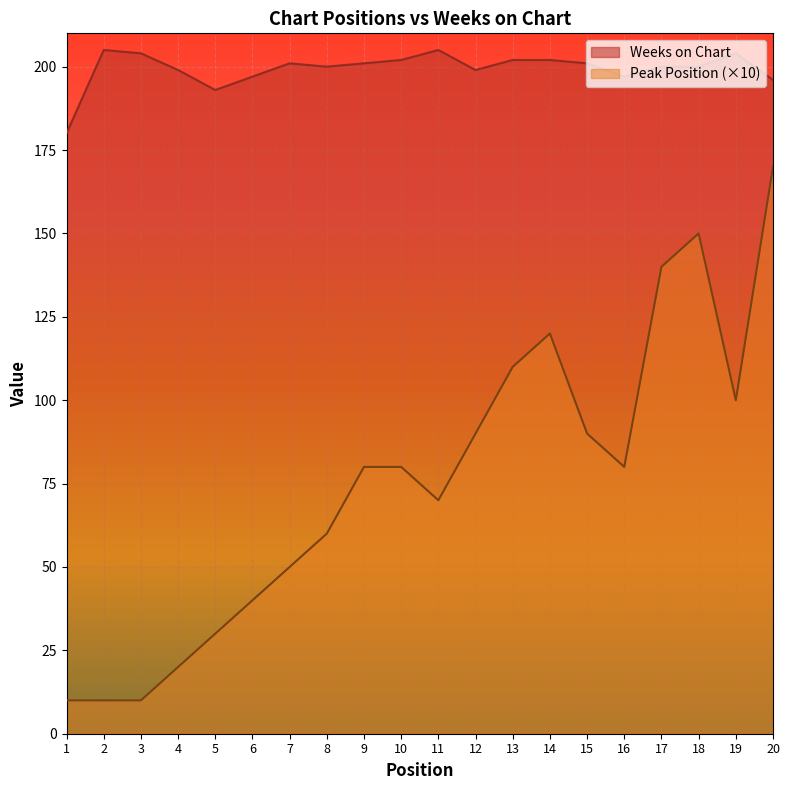

Which category has the highest value in the Peak Position series?

20